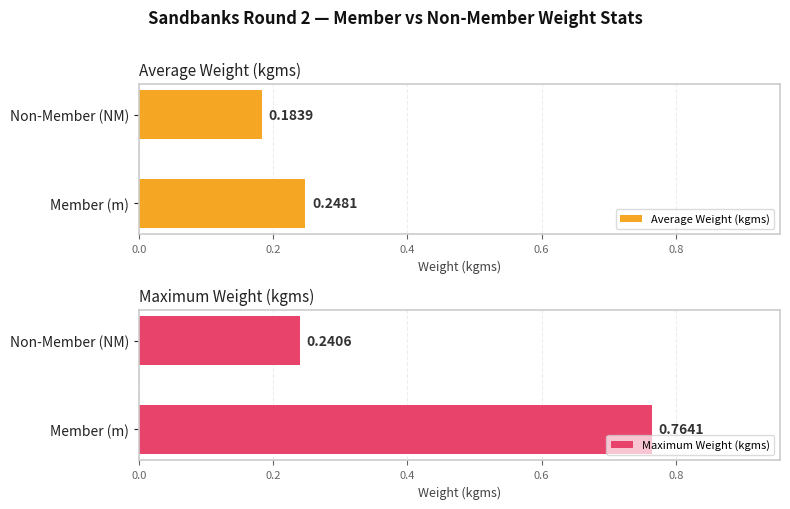

Rank the categories by Average Weight (kgms) value from highest to lowest.

Member (m), Non-Member (NM)